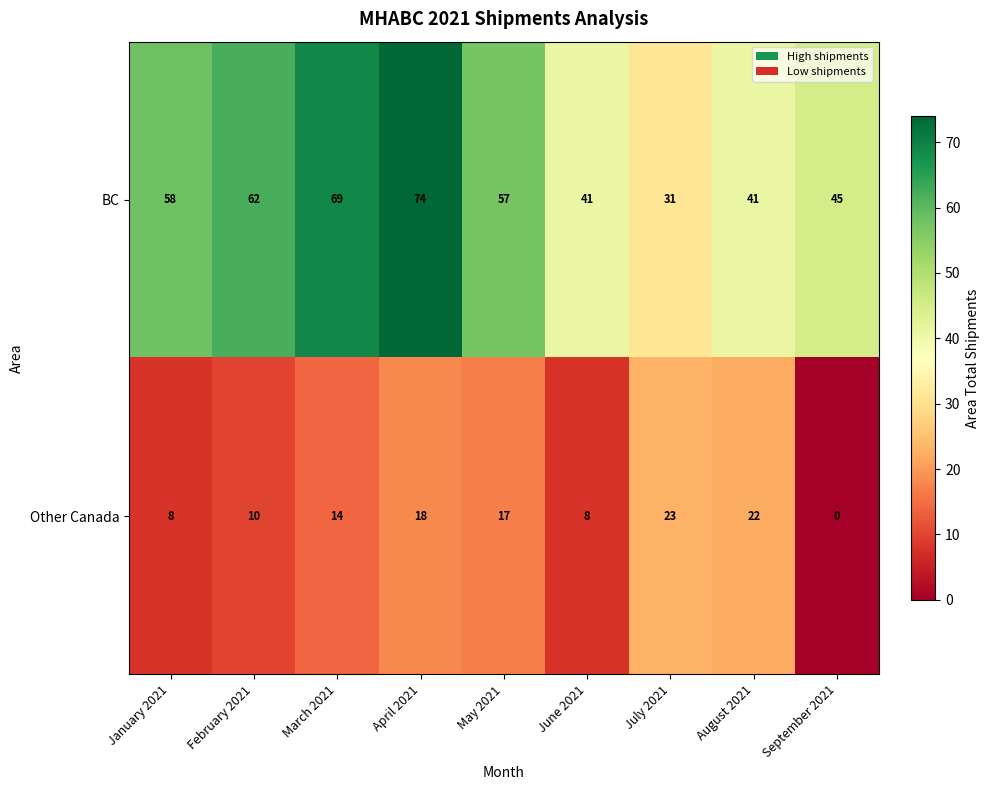

True or false: Other Canada has a value of 14 at March 2021.

True